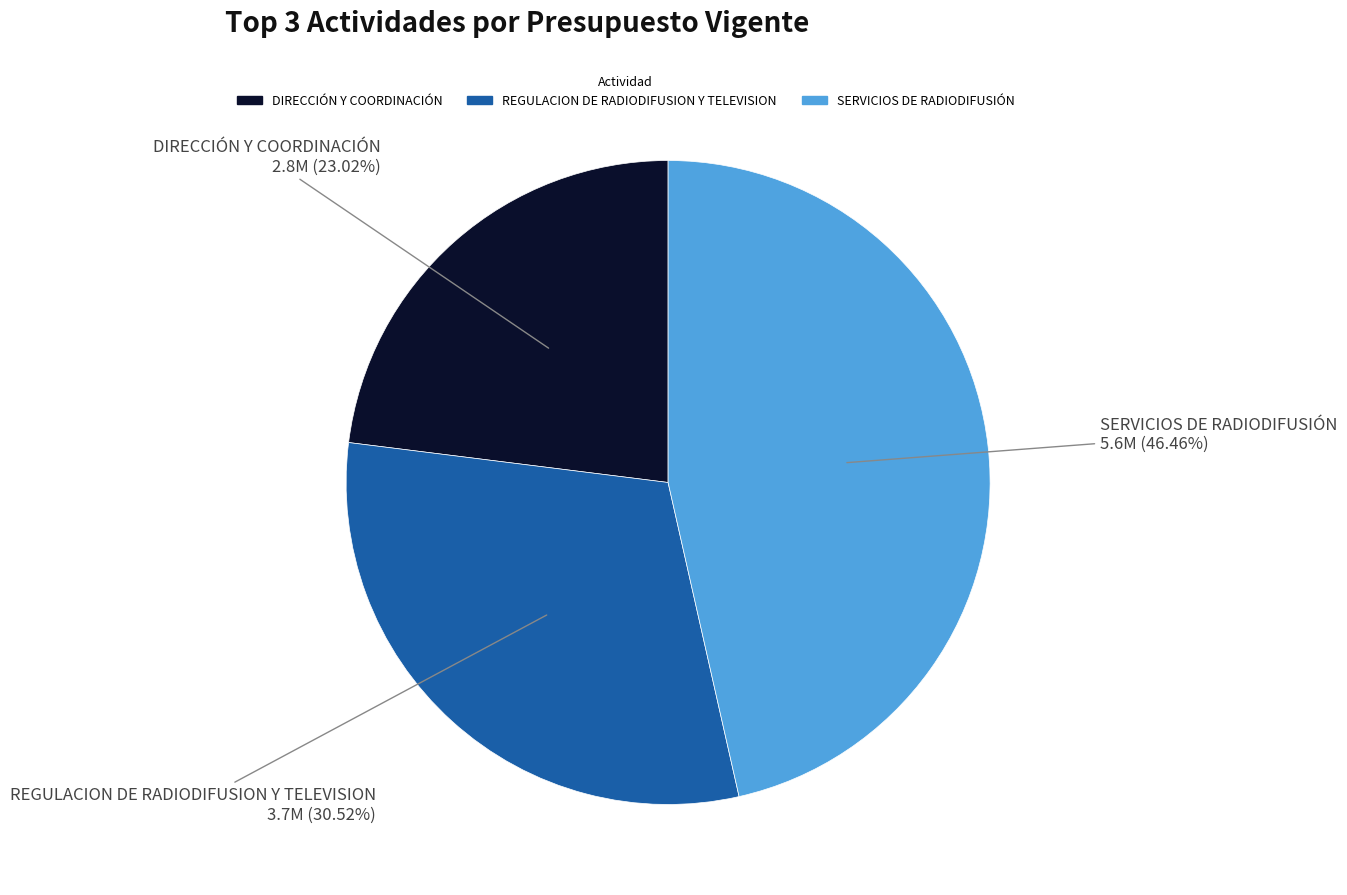

Between SERVICIOS DE RADIODIFUSIÓN and DIRECCIÓN Y COORDINACIÓN, which is larger?

SERVICIOS DE RADIODIFUSIÓN